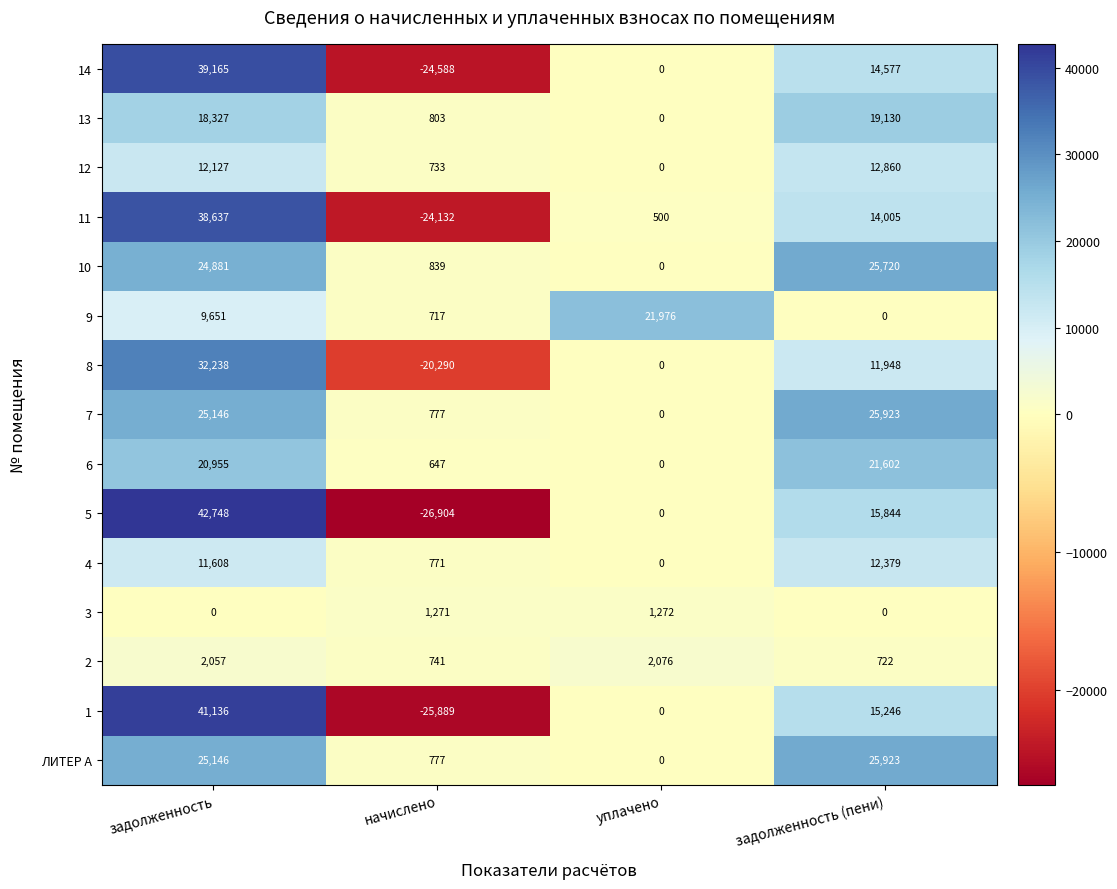

What is the sum of the 14 values at задолженность and задолженность (пени)?

53742